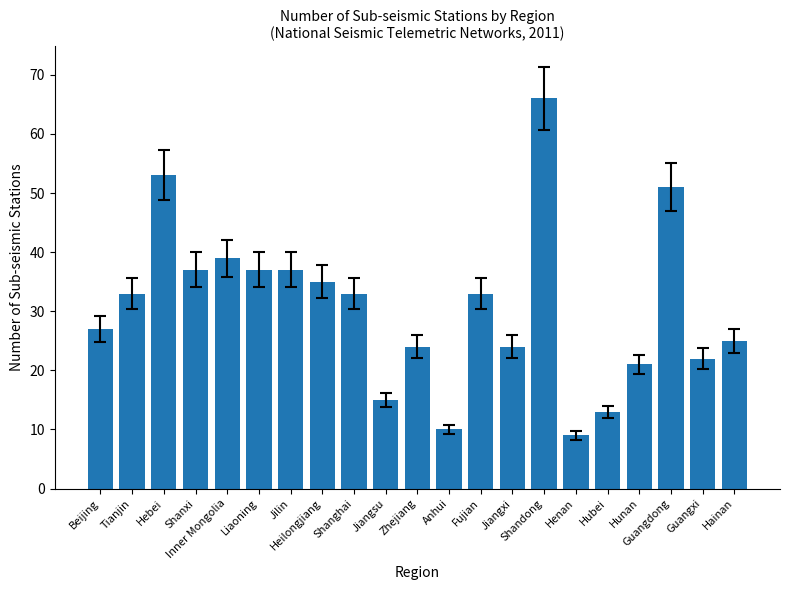

Does the chart contain stacked bars?

No